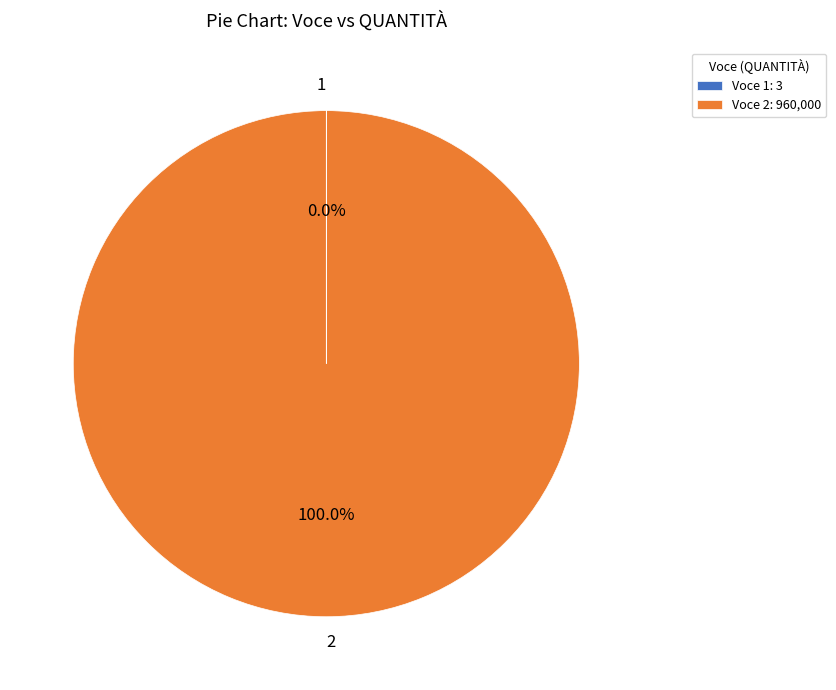

Does 2 represent more than half of the total?

Yes